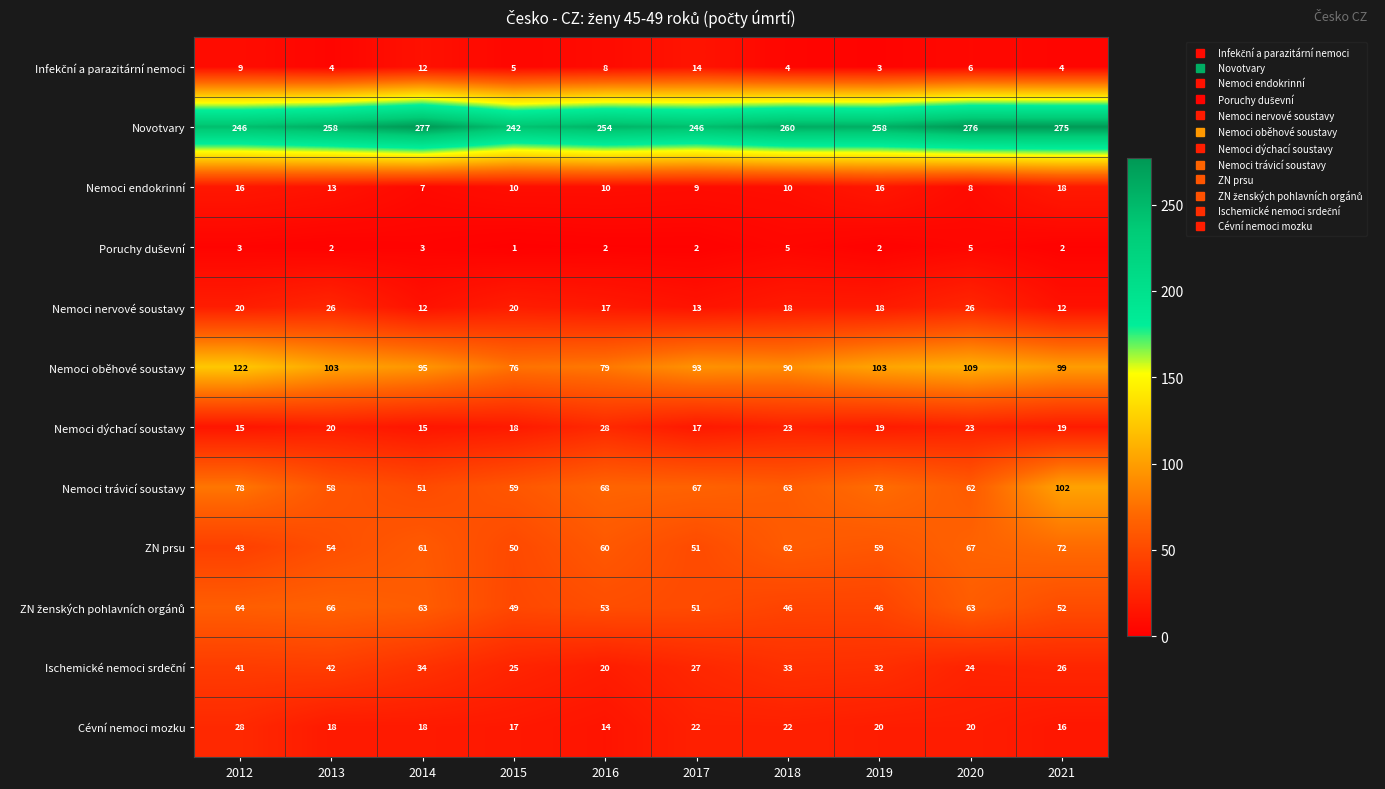

Count the number of categories in the chart.

10